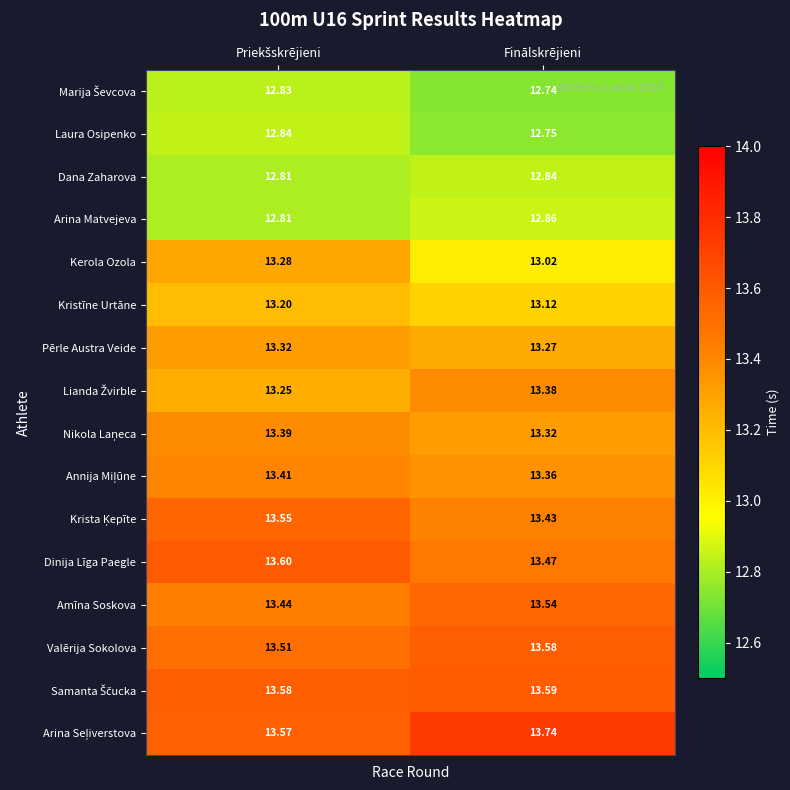

Which series has the largest range (max minus min)?

Kerola Ozola